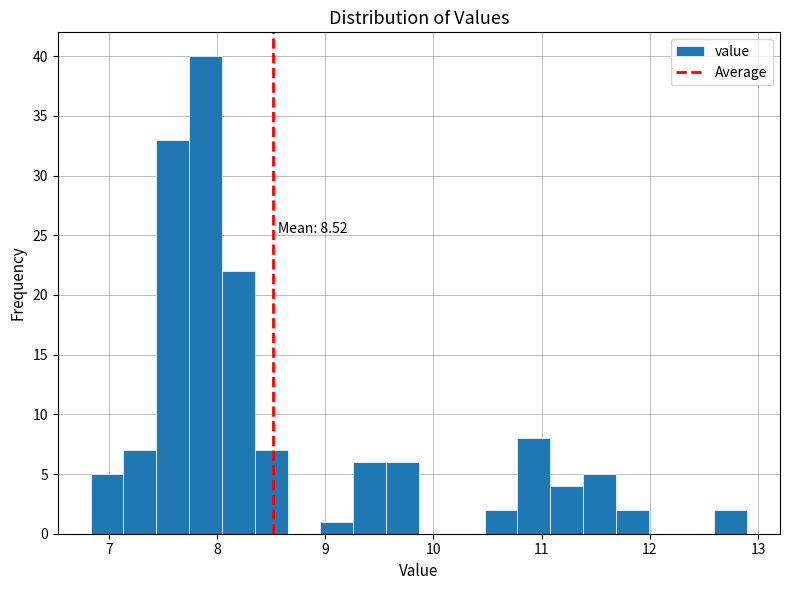

Around what value on the x-axis is the tallest bar? Give the approximate position of its centre, as read against the axis.

7.9